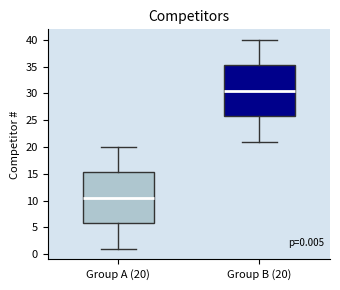

Which box's median line is the highest?

Group B (20)